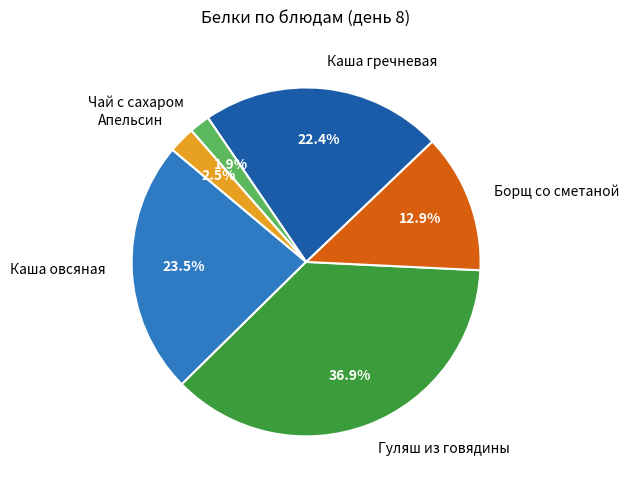

To the nearest percent, what is the average slice percentage?

17%